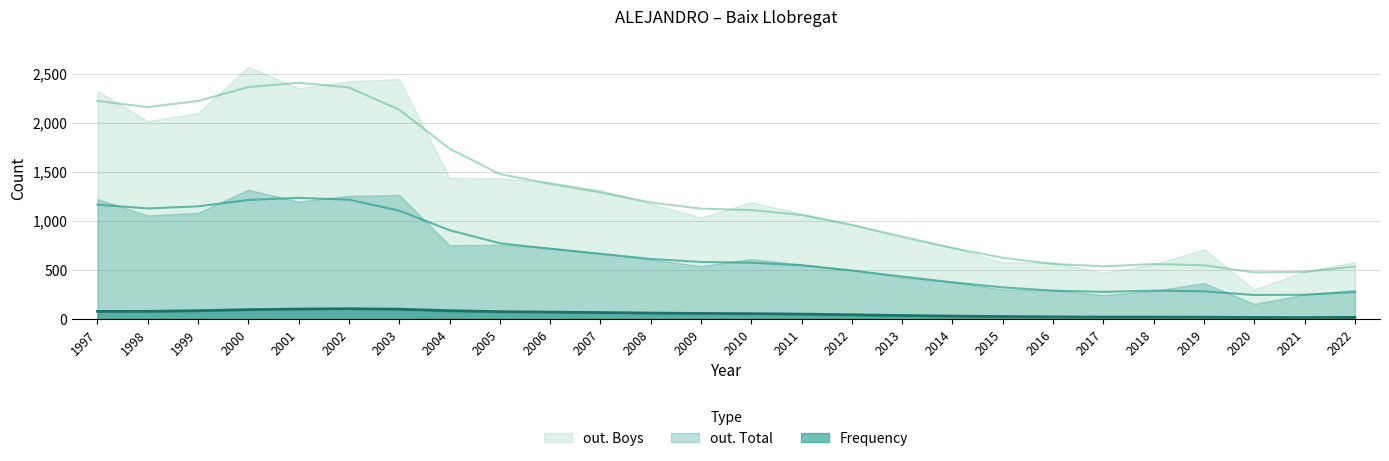

Does the chart display data point markers on the line(s)?

No